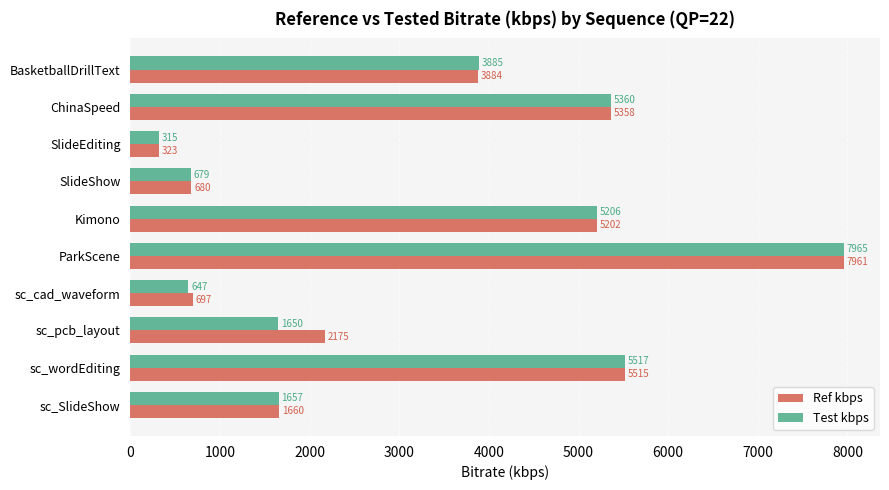

What is the approximate value of Test kbps at BasketballDrillText?

3884.8